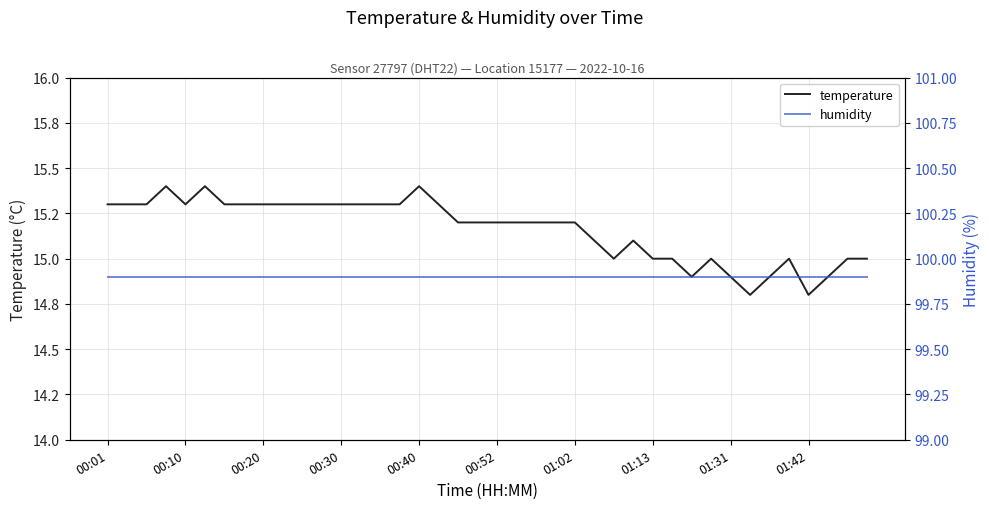

True or false: humidity and temperature intersect in this chart.

False